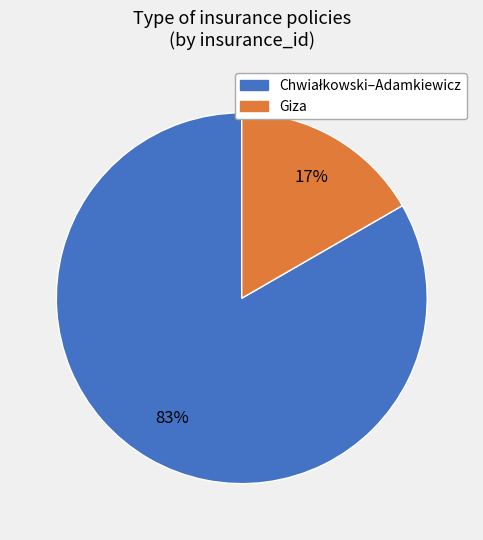

Is there any slice that represents more than half of the pie?

Yes